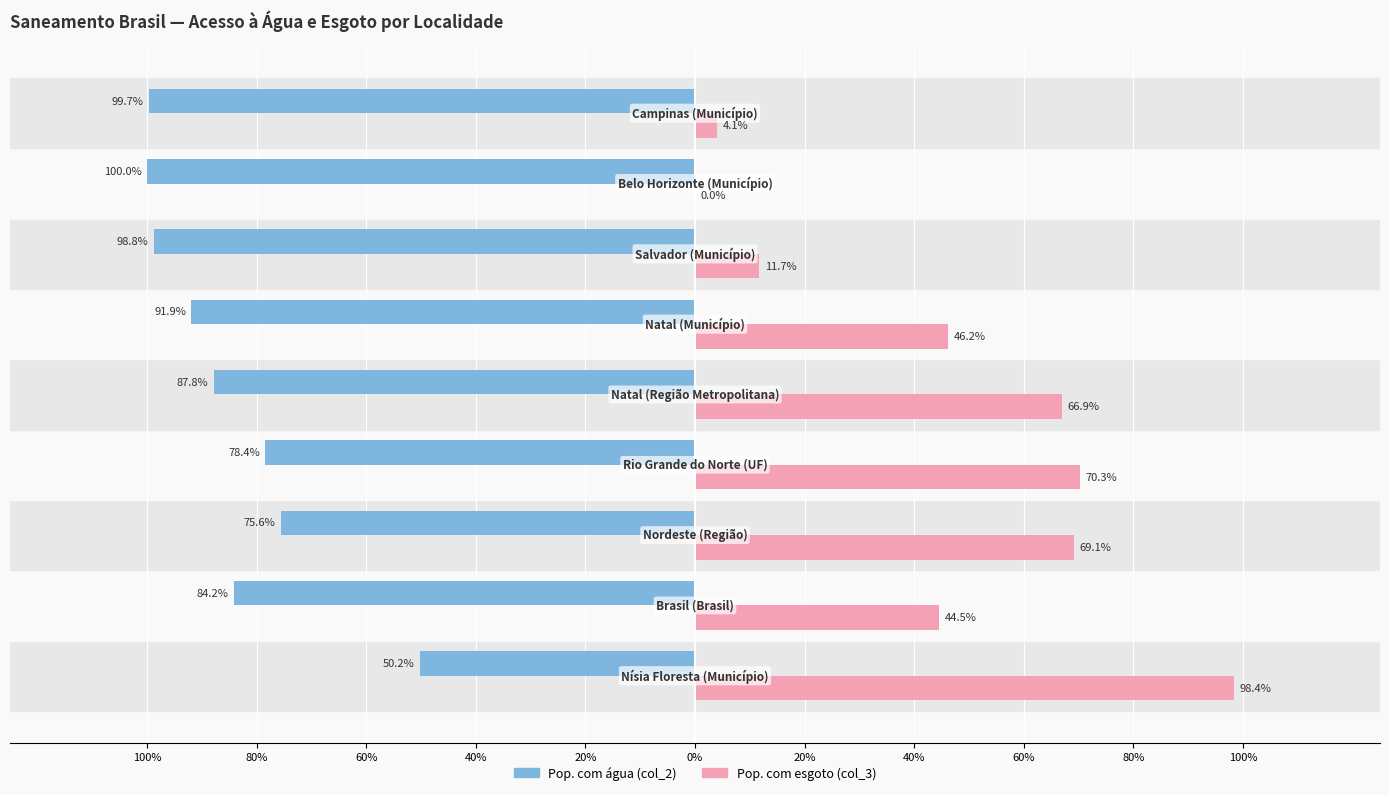

What are all the series names shown in the legend?

Pop. com água (col_2), Pop. com esgoto (col_3)